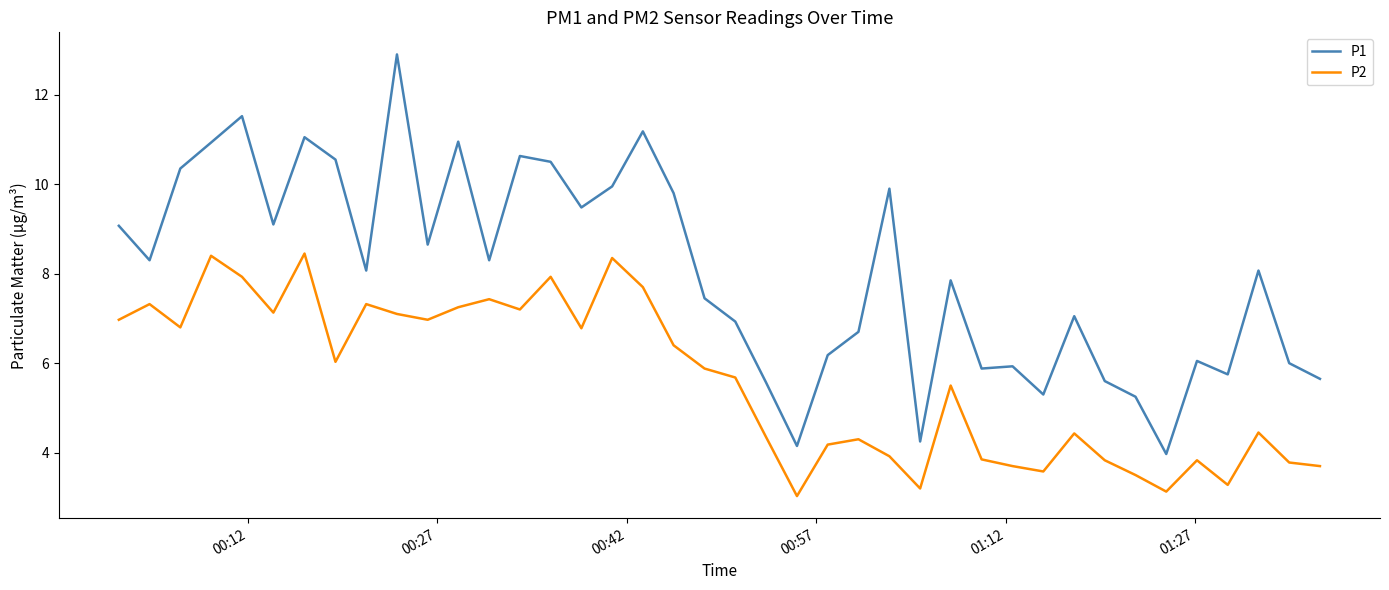

Which series has the largest range (max minus min)?

P1